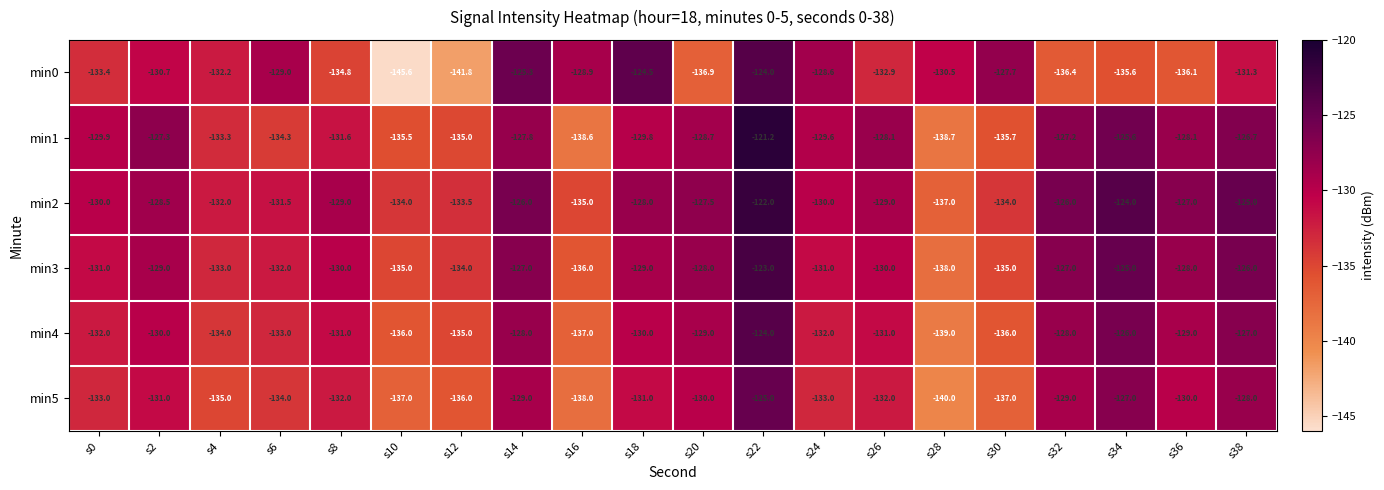

Which category has the lowest value in the min3 series?

s28